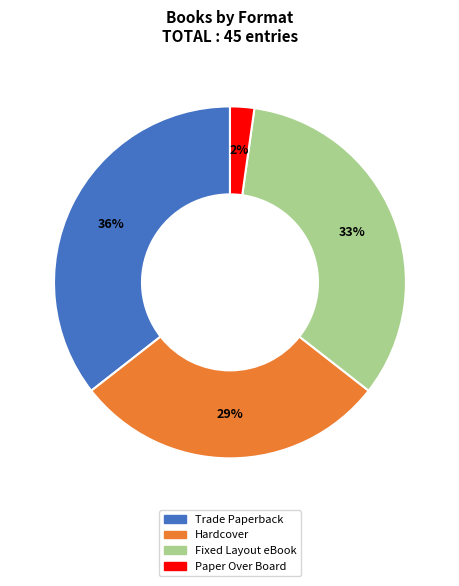

Which category has the biggest portion of the pie?

Trade Paperback